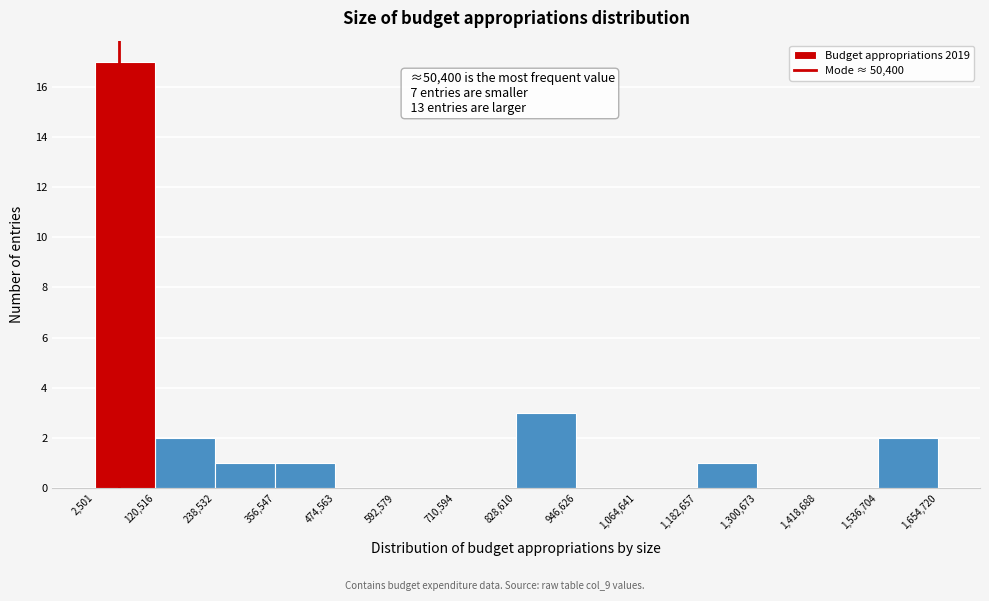

Over which range of the x-axis is the bar tallest?

2,501 to 120,516